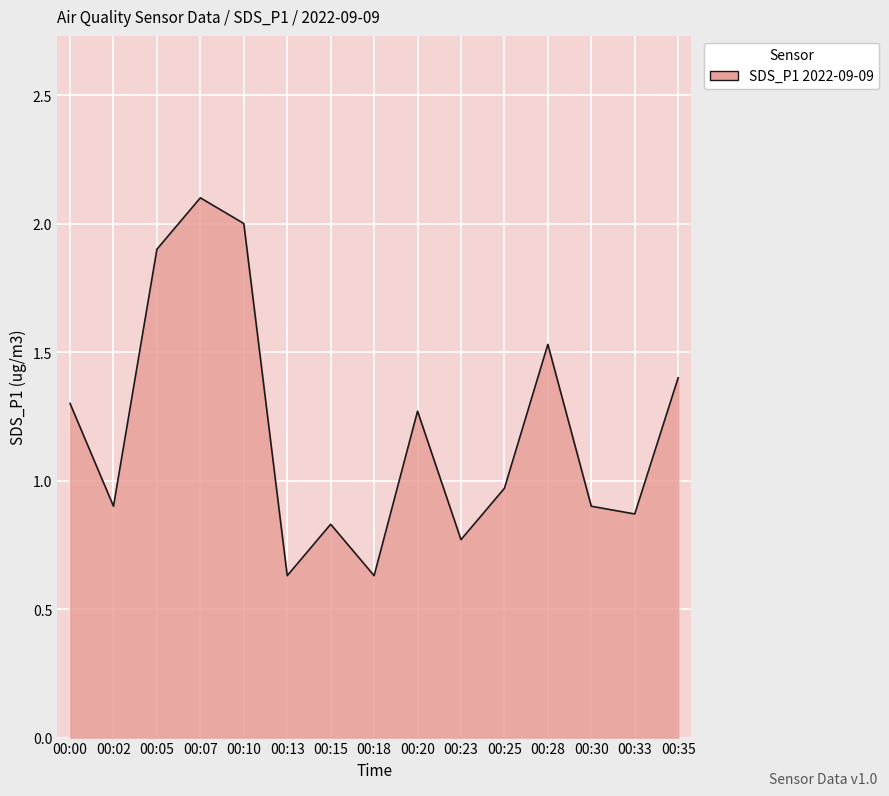

Is it true that the value at 00:33 is 0.9?

True